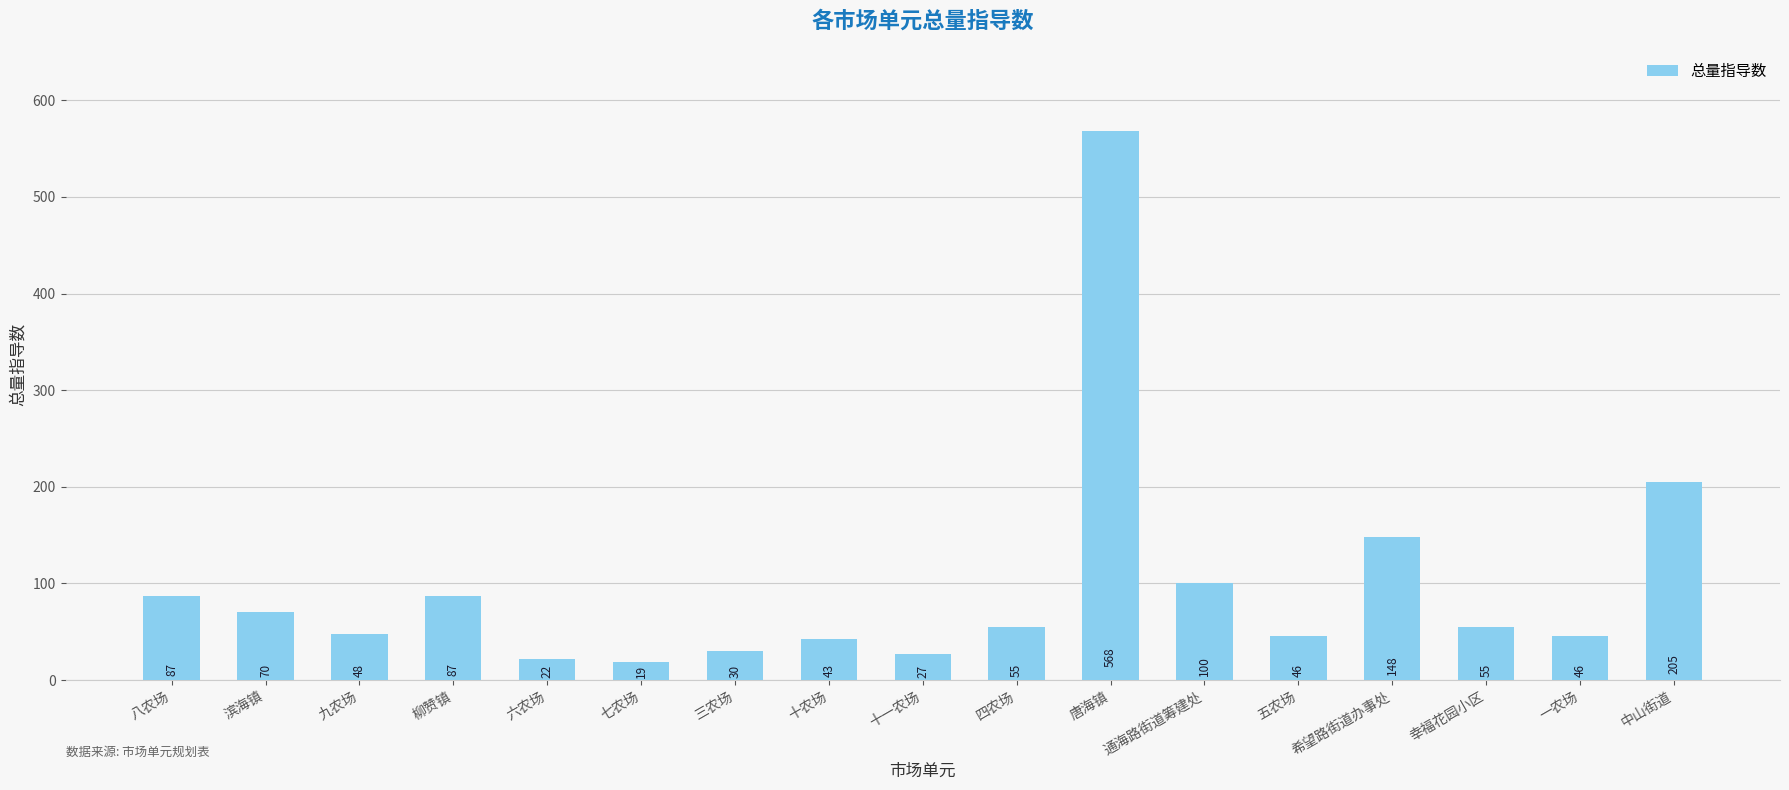

Which label corresponds to the largest value in the chart?

唐海镇